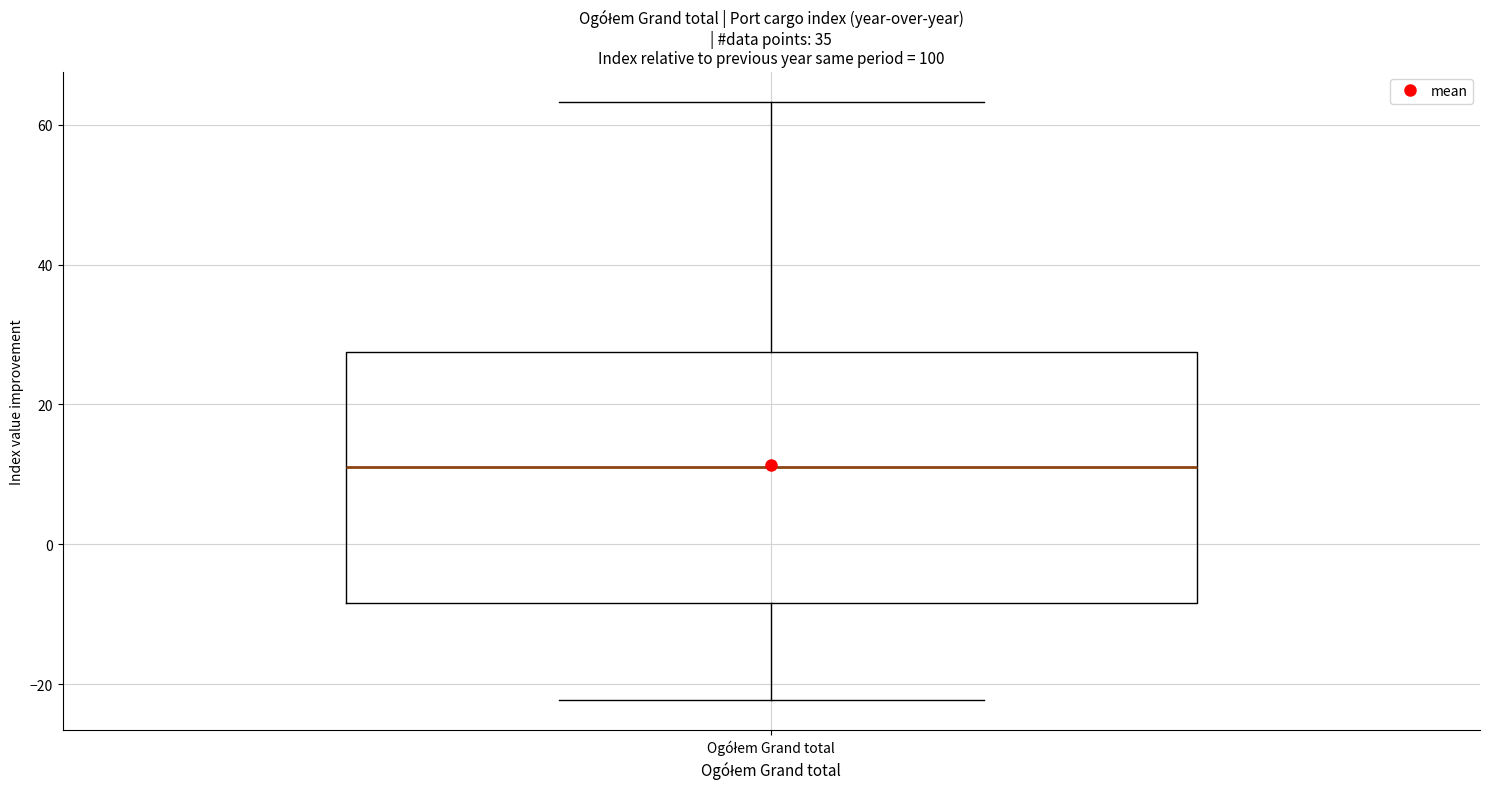

Read this box plot against the y-axis: the position of the median line, the range covered by the box, and the ends of both whiskers. The values are not printed on the chart, so give them approximately, as read against the axis.

median 12, box -8 to 28, whiskers -22 to 64